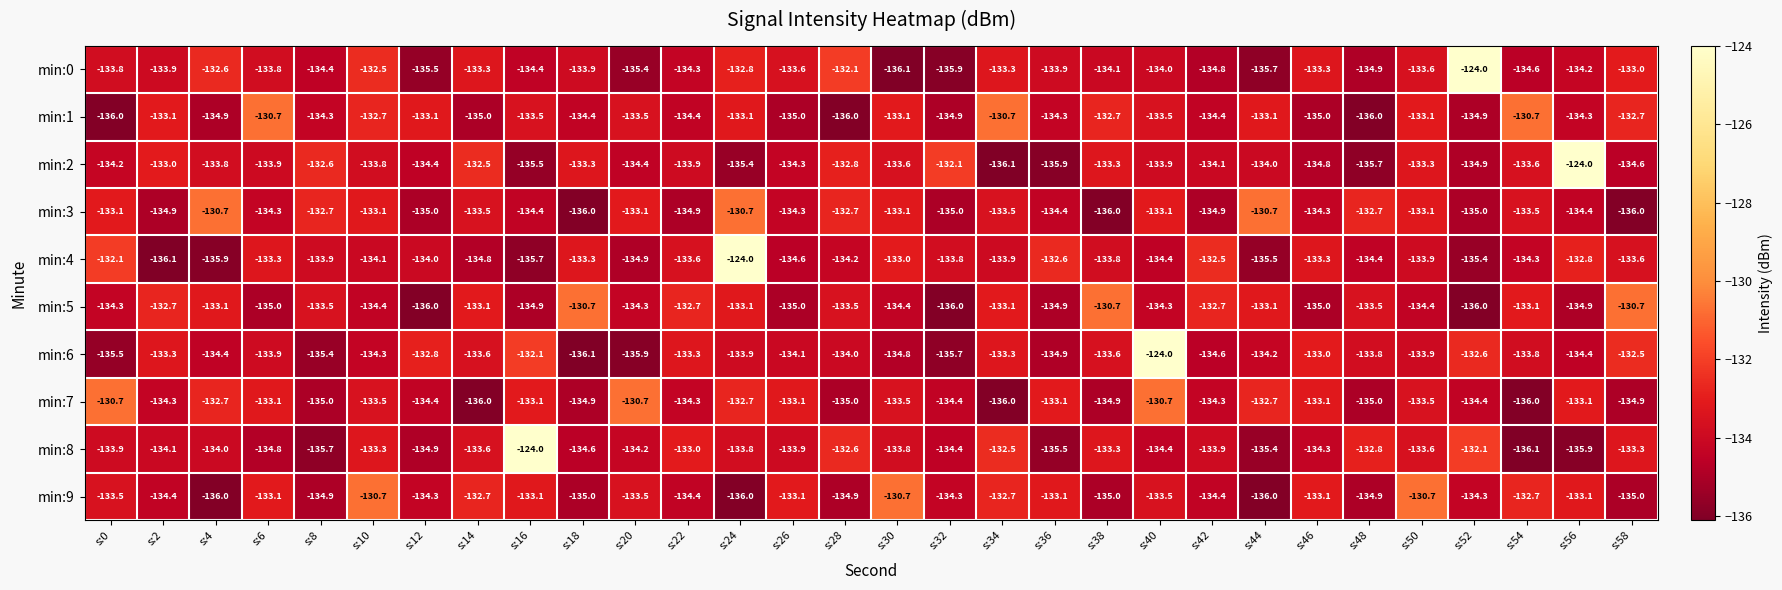

At s:10, list the series in order from largest to smallest.

min:9, min:0, min:1, min:3, min:8, min:7, min:2, min:4, min:6, min:5